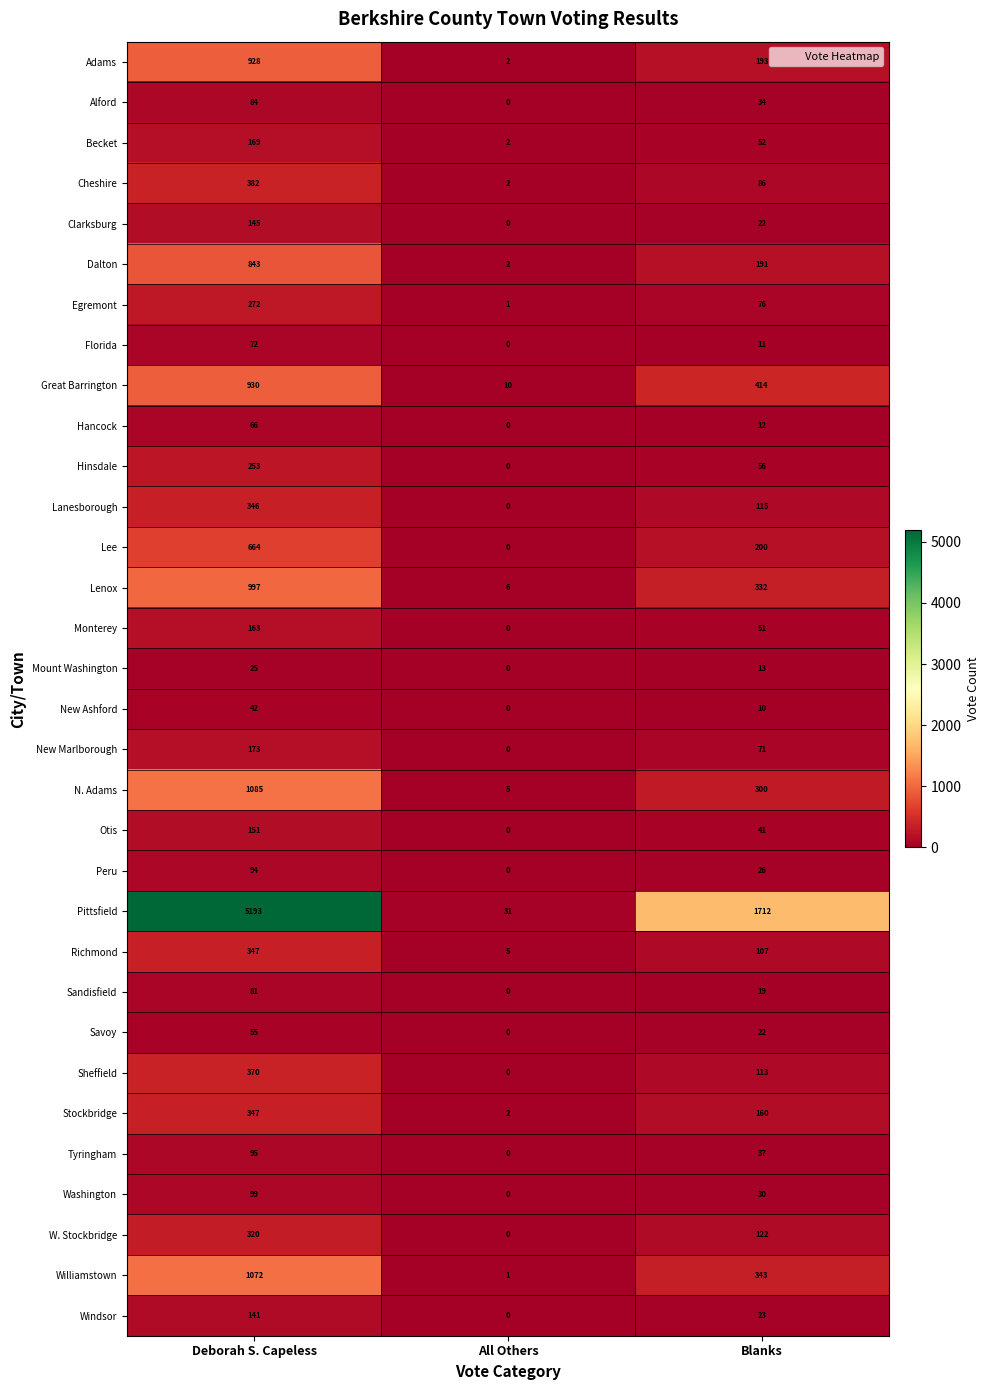

Where does the Otis series first go above 41?

Deborah S. Capeless